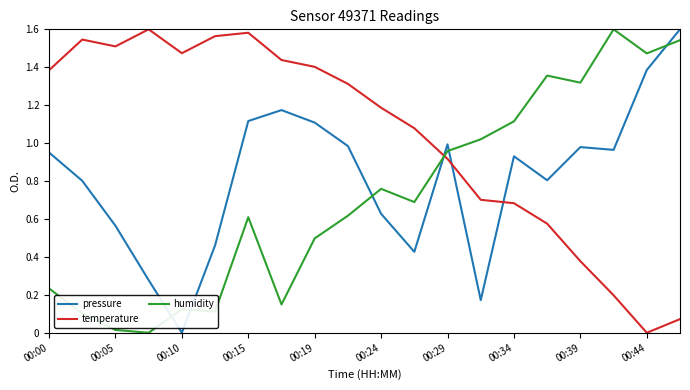

How many intersections are there between temperature and pressure?

3